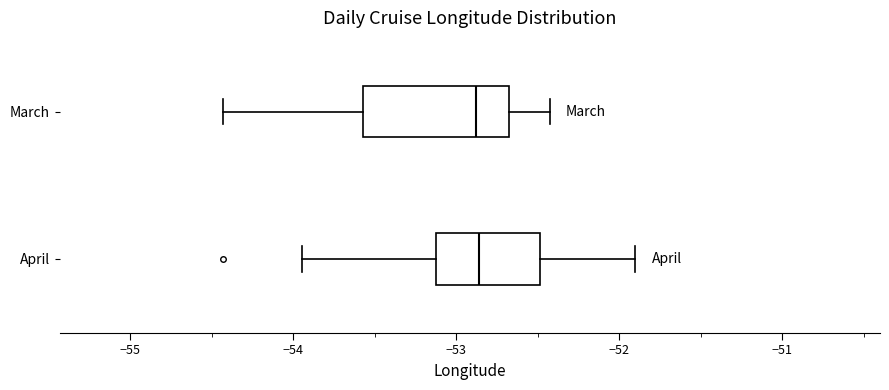

Reading bottom to top, transcribe this box plot: for each box, give where its median line is, the range the box spans, and where its two whiskers end, as read against the x-axis. The values are not printed on the chart, so give them approximately, as read against the axis.

April: median -52.9, box -53.1 to -52.5, whiskers -53.9 to -51.9
March: median -52.9, box -53.6 to -52.7, whiskers -54.4 to -52.4